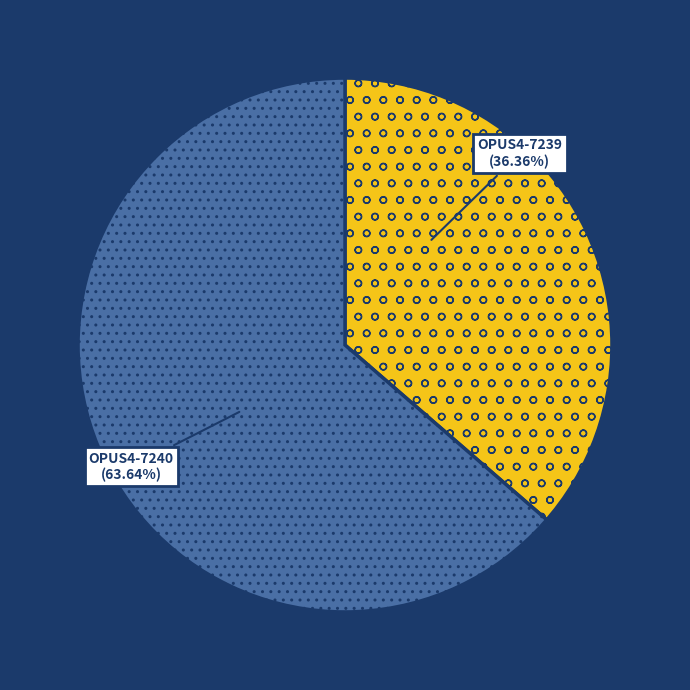

Is OPUS4-7240 the majority of the pie?

Yes